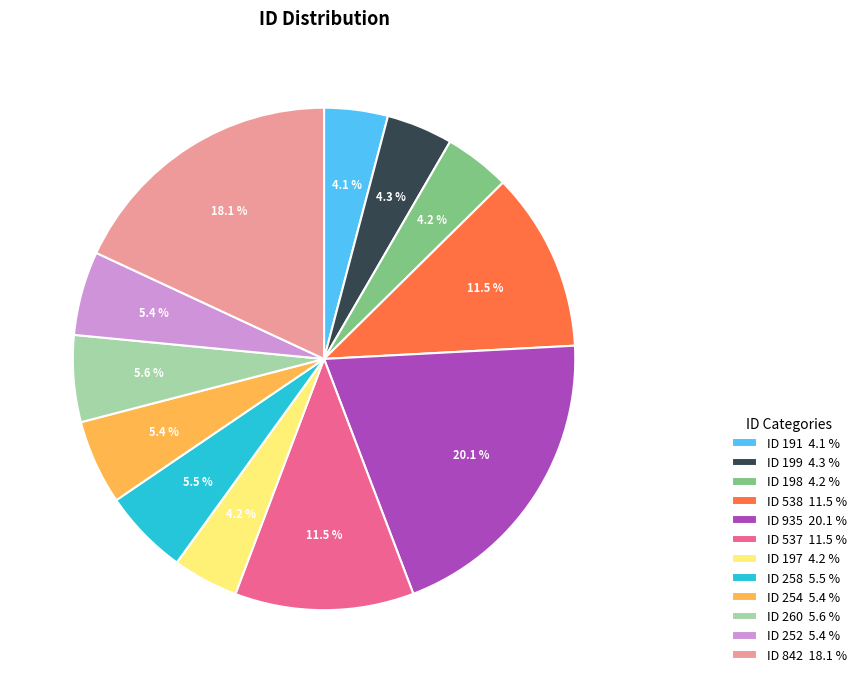

Between ID 197 and ID 537, which is larger?

ID 537